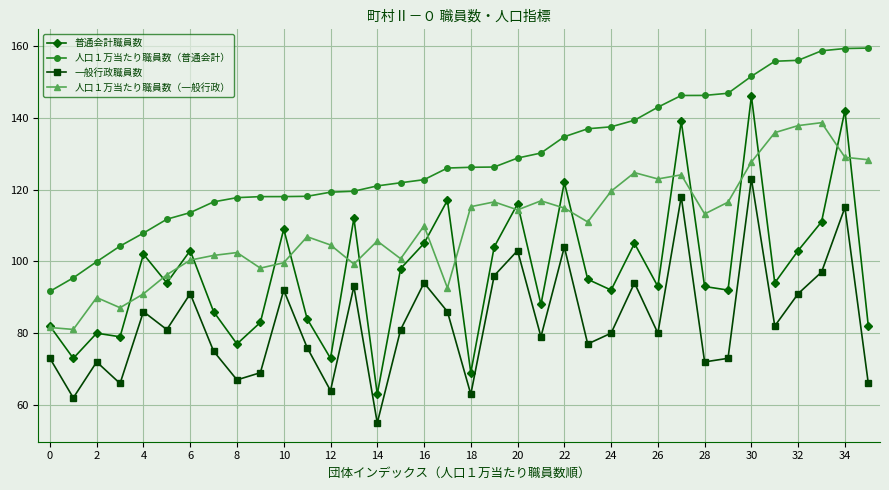

Which series has the largest total across all categories?

人口１万当たり職員数（普通会計）